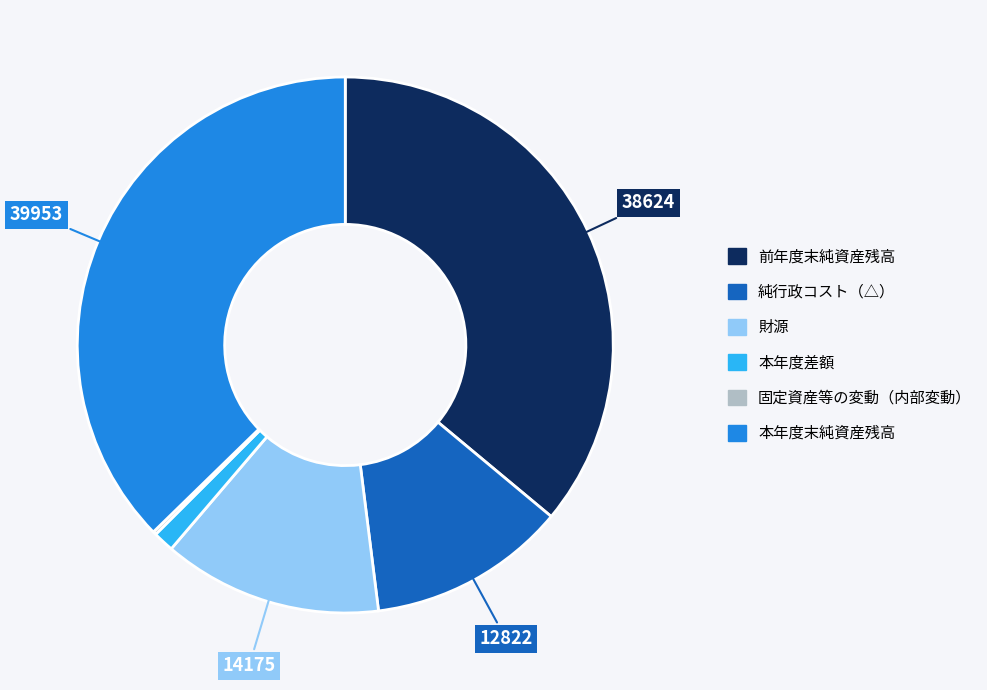

What is the largest slice in the pie chart?

本年度末純資産残高